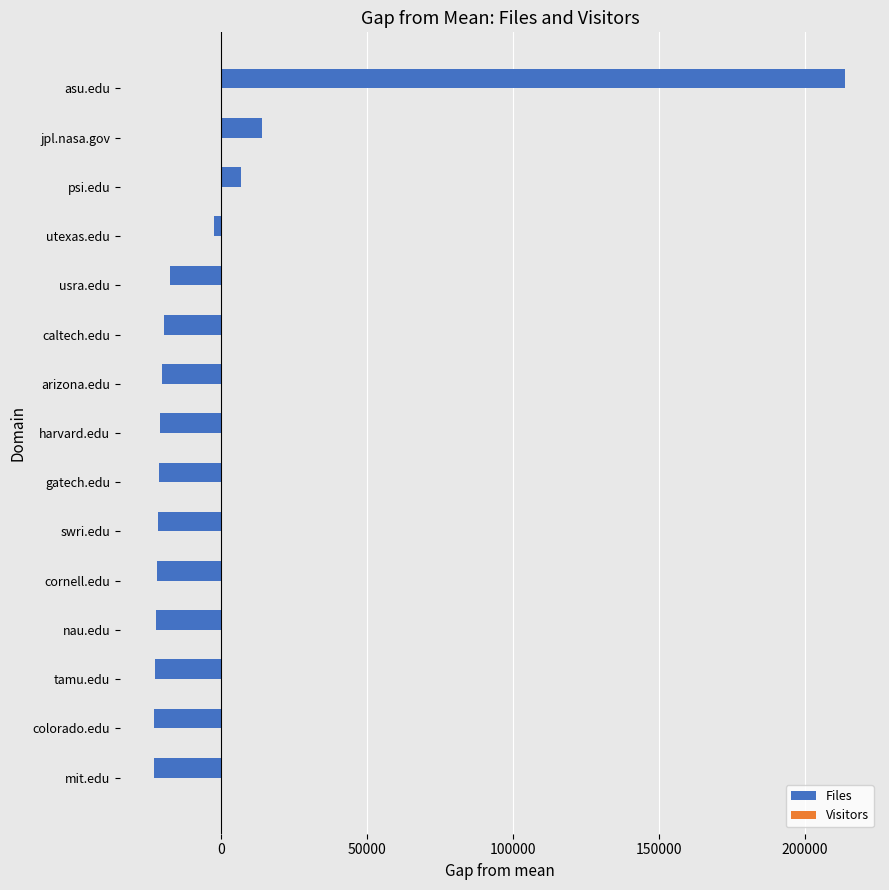

The Files series shows -8168.3 at cornell.edu. True or false?

False